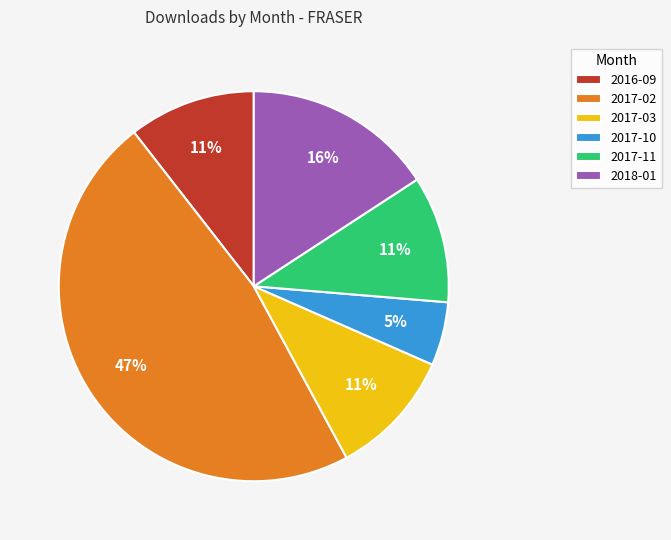

Combined, do 2017-02 and 2018-01 account for over 50%?

Yes